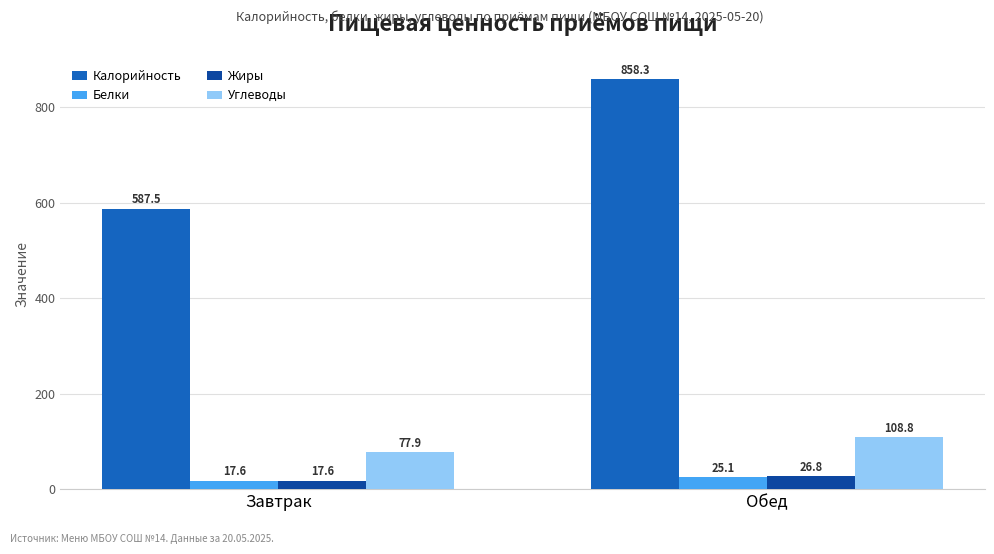

Reading left to right, transcribe all the data shown in this chart.

Калорийность: Завтрак=587.5	Обед=858.3
Белки: Завтрак=17.6	Обед=25.1
Жиры: Завтрак=17.6	Обед=26.8
Углеводы: Завтрак=77.9	Обед=108.8